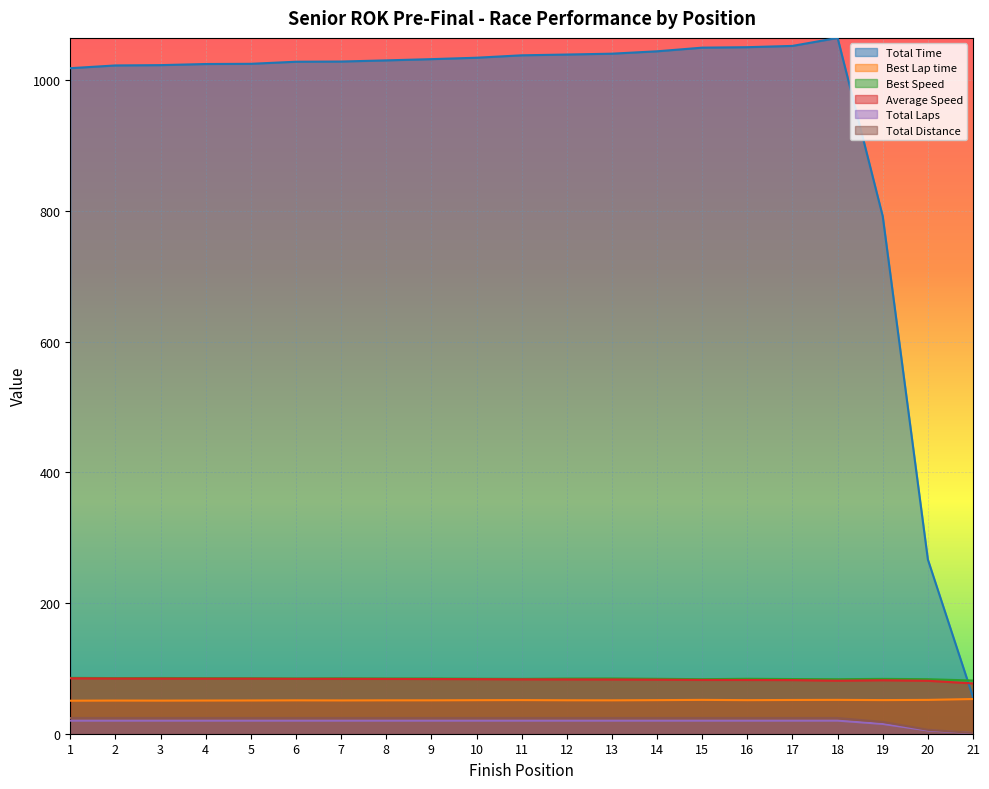

List the labels in order of Total Distance value, smallest first.

21, 20, 19, 1, 2, 3, 4, 5, 6, 7, 8, 9, 10, 11, 12, 13, 14, 15, 16, 17, 18